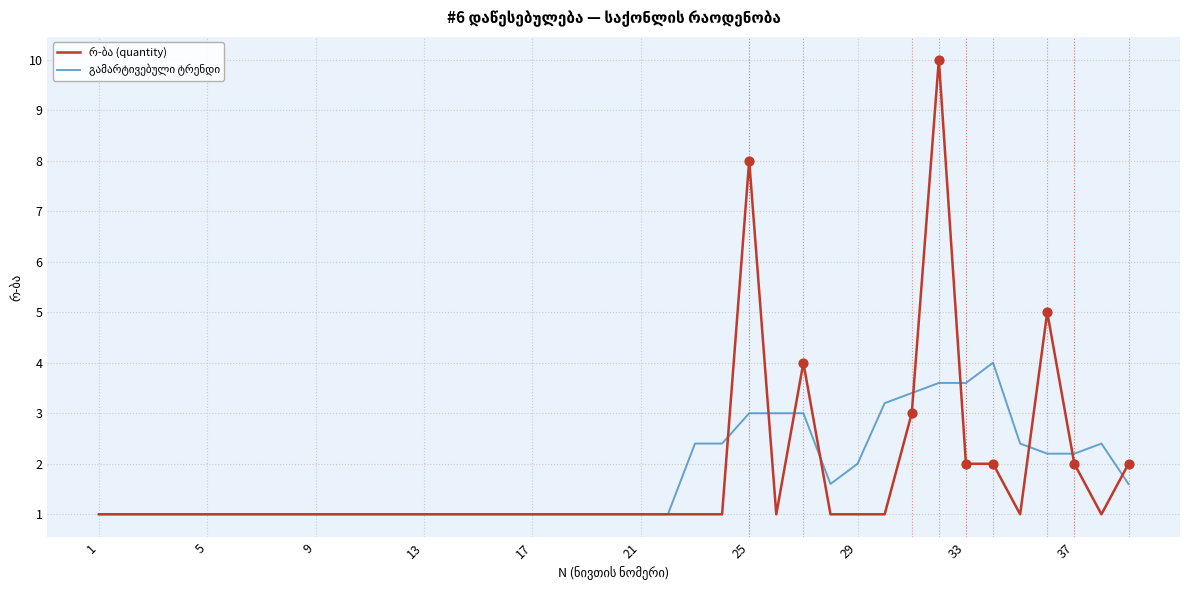

How many lines are shown in the chart?

2